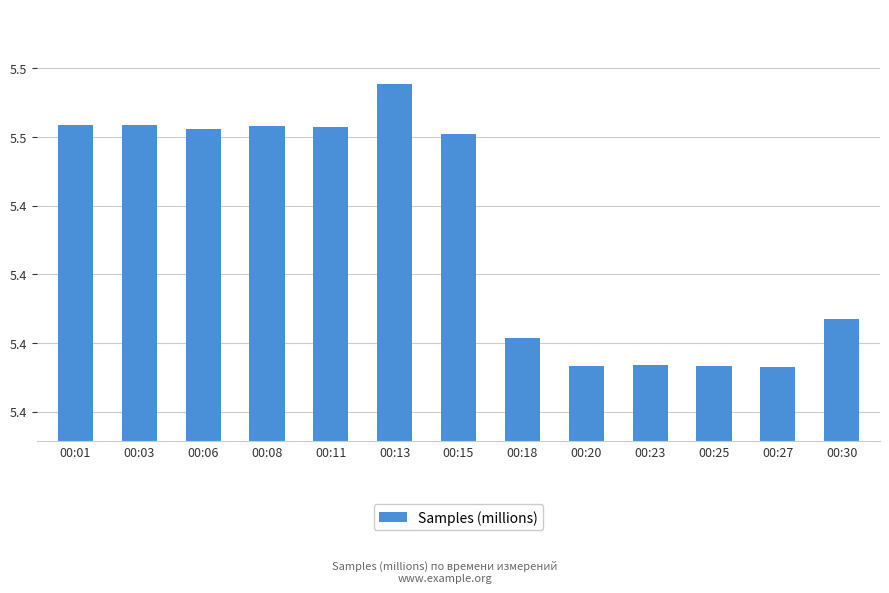

Does the chart contain any negative values?

No